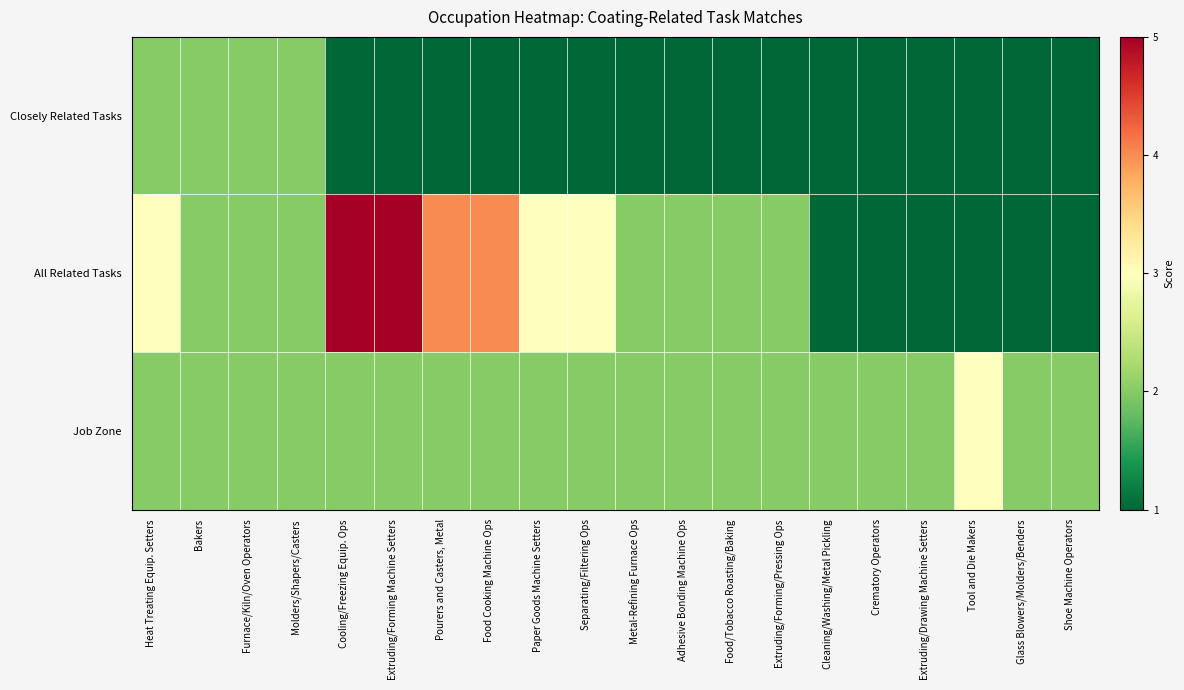

What is the greatest value displayed?

5